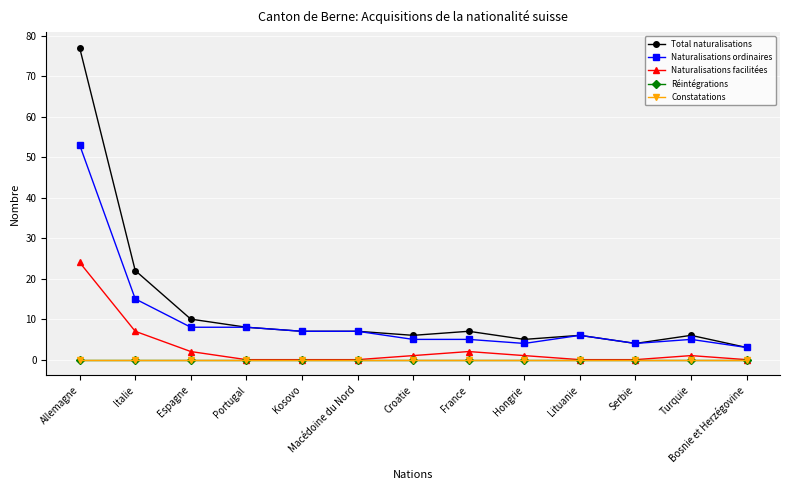

What is the difference between the second highest and minimum values in the Naturalisations ordinaires series?

12